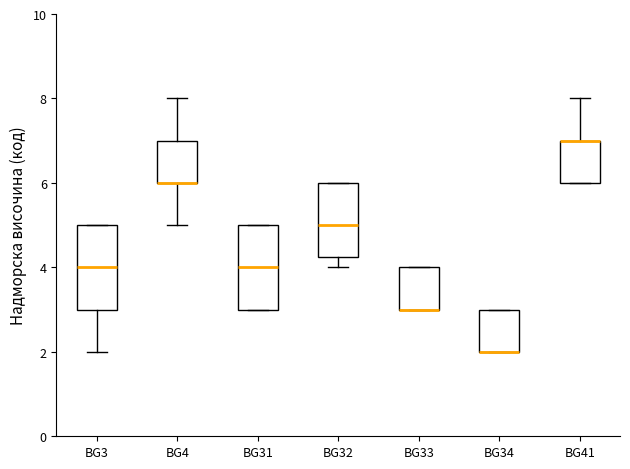

Reading left to right, read every box against the y-axis: the position of its median line, the range the box covers, and the ends of its whiskers. The values are not printed on the chart, so give them approximately, as read against the axis.

BG3: median 4.0, box 3.0 to 5.0, whiskers 2.0 to 5.0
BG4: median 6.0 (drawn on the box's lower edge), box 6.0 to 7.0, whiskers 5.0 to 8.0
BG31: median 4.0, box 3.0 to 5.0, whiskers 3.0 to 5.0
BG32: median 5.0, box 4.2 to 6.0, whiskers 4.0 to 6.0
BG33: median 3.0 (drawn on the box's lower edge), box 3.0 to 4.0, whiskers 3.0 to 4.0
BG34: median 2.0 (drawn on the box's lower edge), box 2.0 to 3.0, whiskers 2.0 to 3.0
BG41: median 7.0 (drawn on the box's upper edge), box 6.0 to 7.0, whiskers 6.0 to 8.0